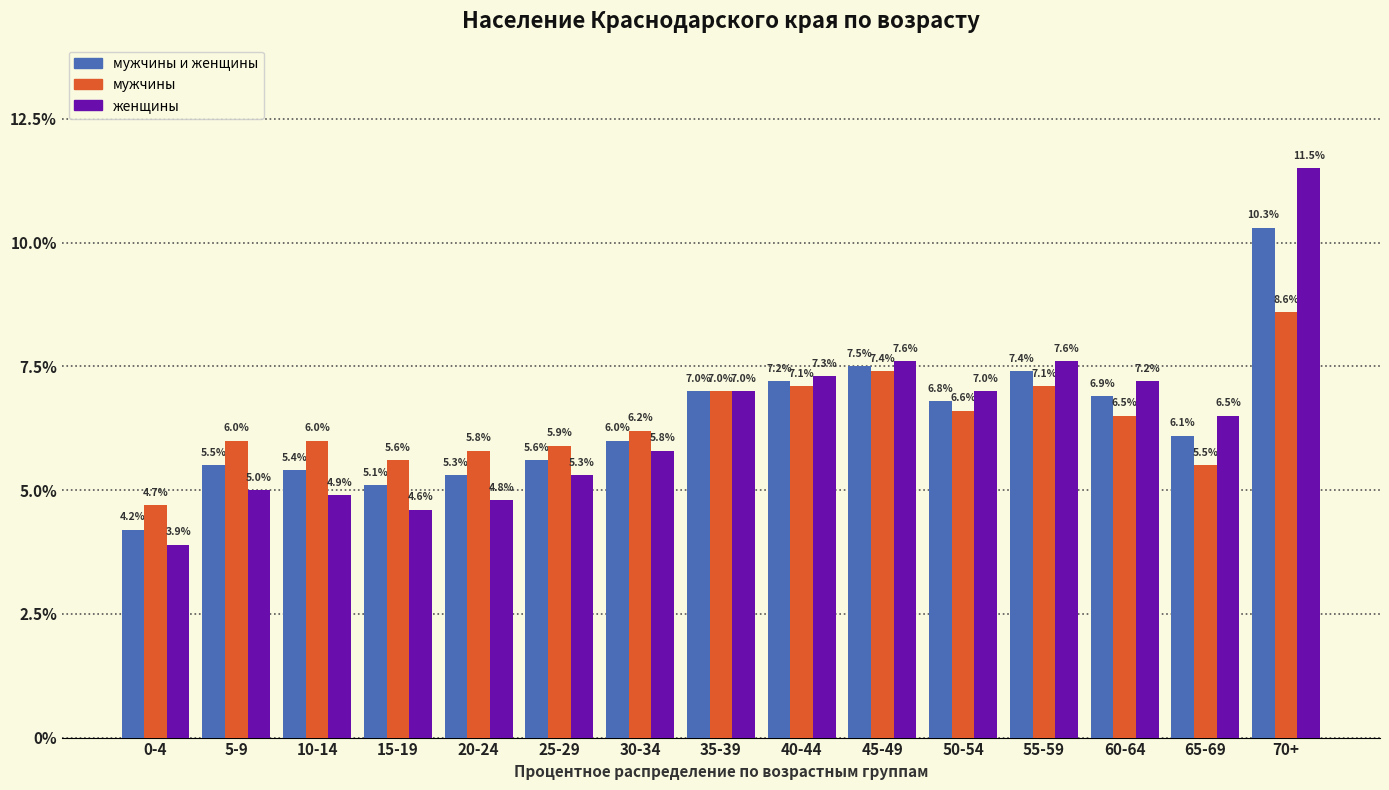

Reading right to left, what are all the values shown in this chart?

мужчины и женщины: 10.3	6.1	6.9	7.4	6.8	7.5	7.2	7.0	6.0	5.6	5.3	5.1	5.4	5.5	4.2
мужчины: 8.6	5.5	6.5	7.1	6.6	7.4	7.1	7.0	6.2	5.9	5.8	5.6	6.0	6.0	4.7
женщины: 11.5	6.5	7.2	7.6	7.0	7.6	7.3	7.0	5.8	5.3	4.8	4.6	4.9	5.0	3.9